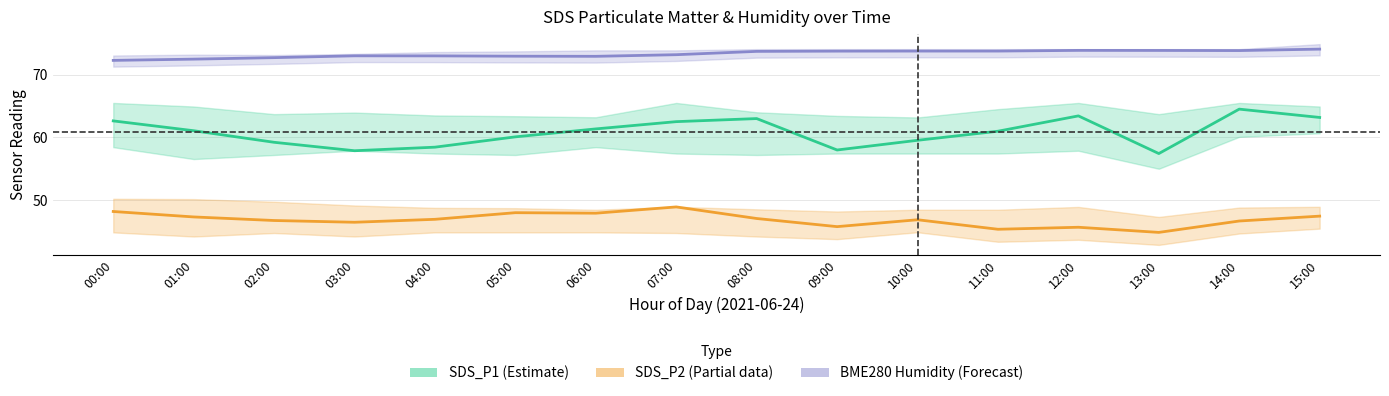

True or false: SDS_P2 (Partial) has a value of 75.6 at 05:00.

False